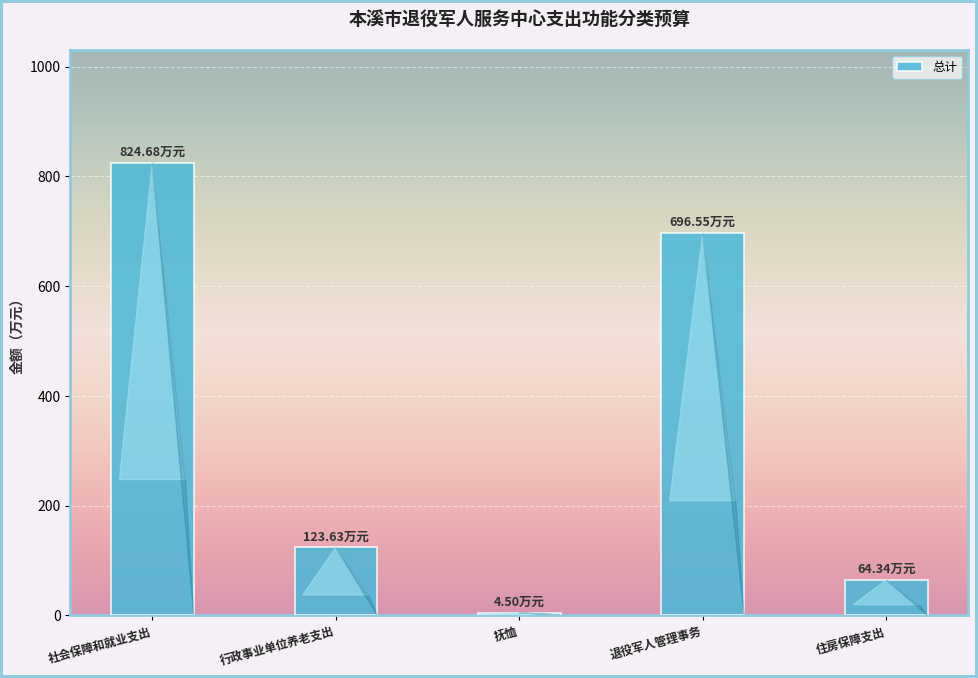

Rank the categories by value from highest to lowest.

社会保障和就业支出, 退役军人管理事务, 行政事业单位养老支出, 住房保障支出, 抚恤